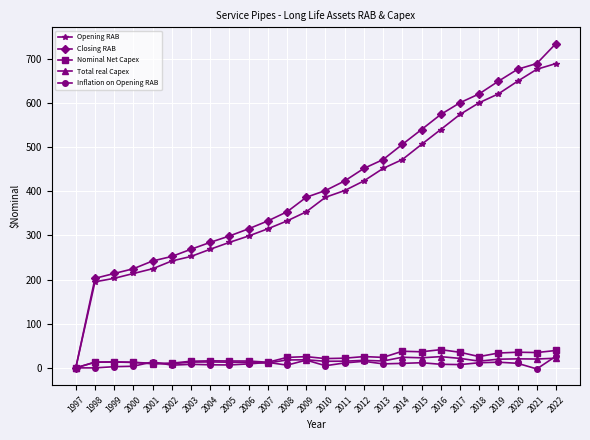

What is the difference between the maximum and second lowest values in the Opening RAB series?

494.5